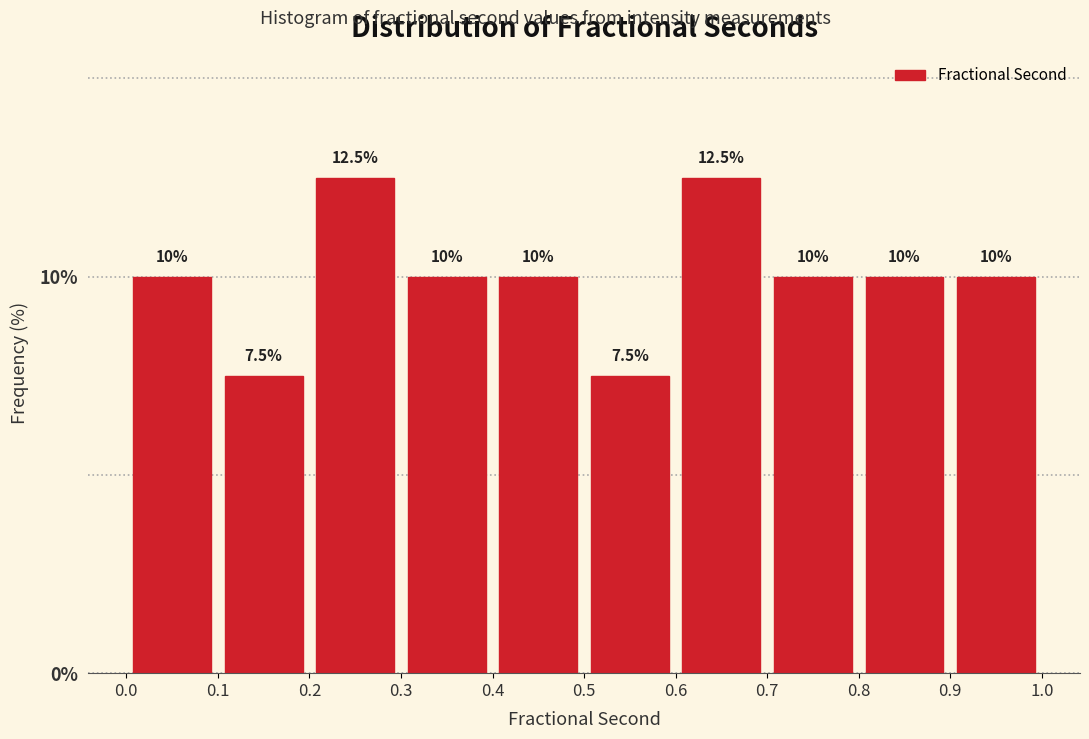

How tall is the bar that spans 0.7 to 0.8 on the x-axis?

10.0